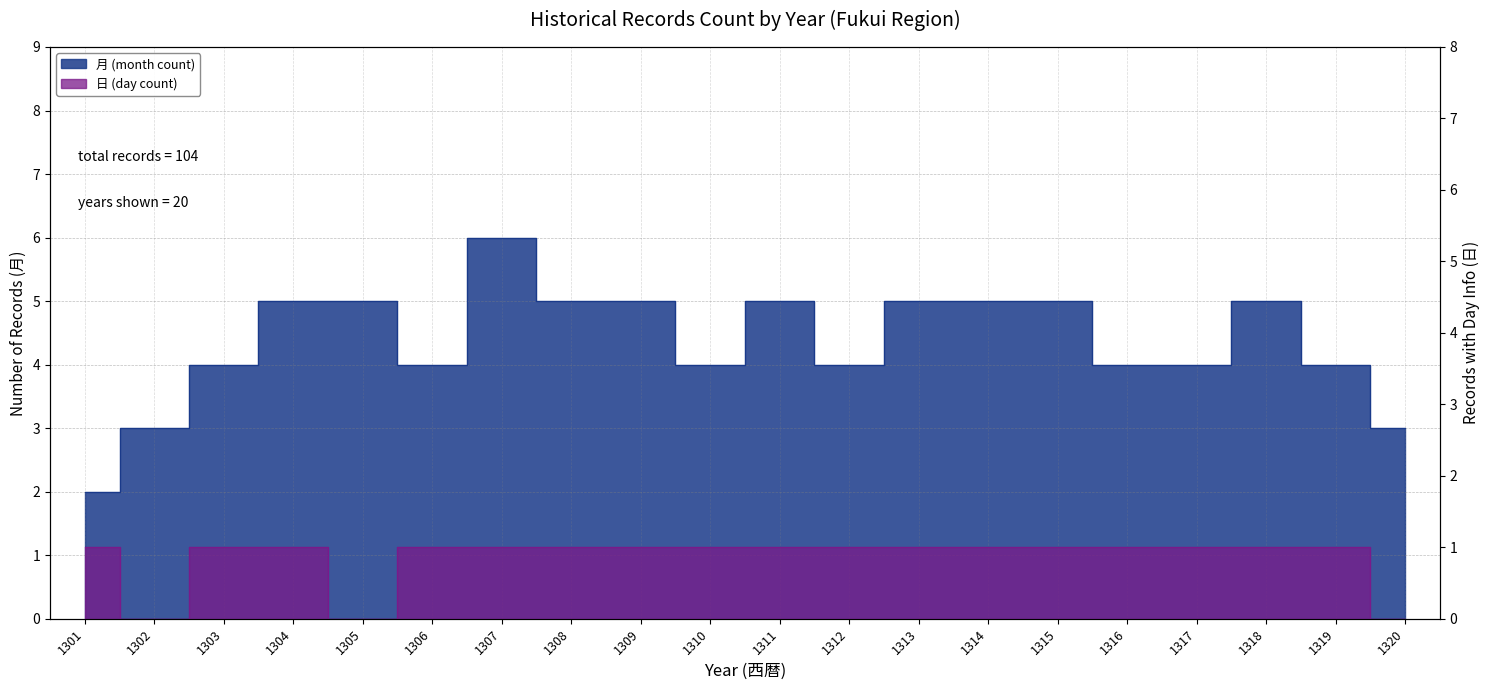

Is it true that 月 (month count) equals 9 at 1307?

False